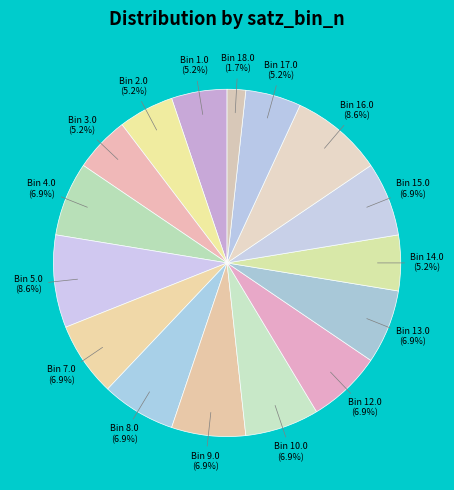

How many slices are in this pie chart?

16